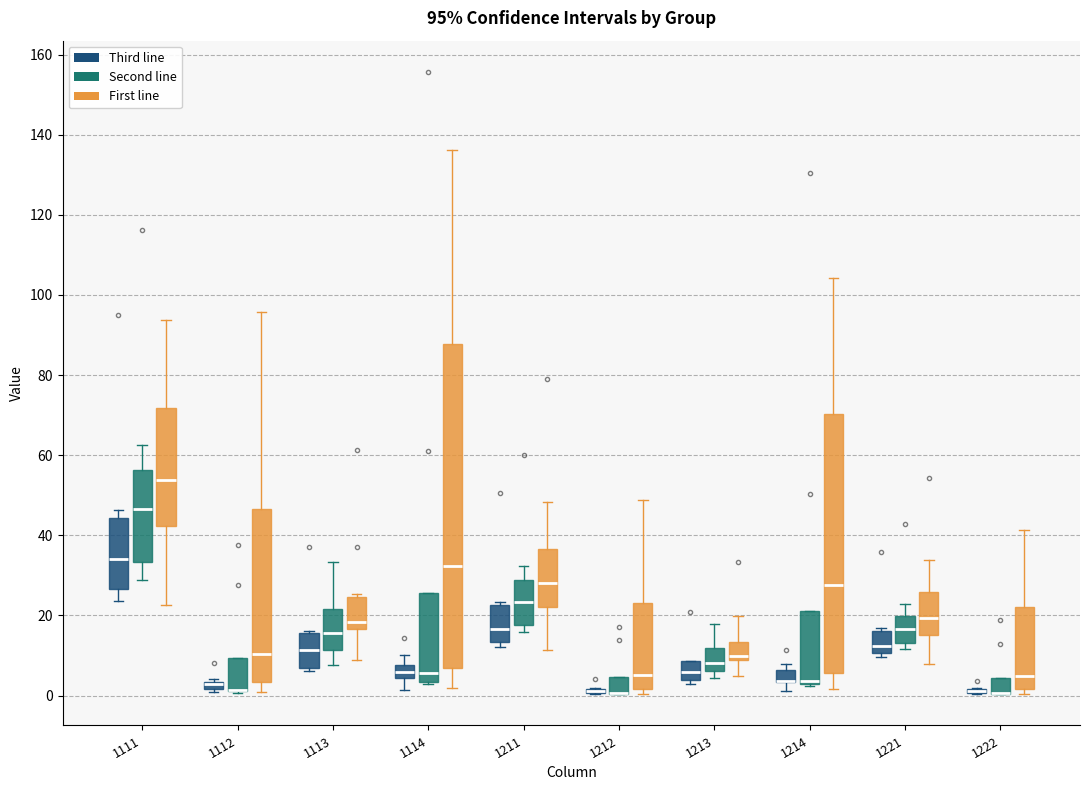

Which box is the tallest, from its lower edge to its upper edge?

1114 (First line)